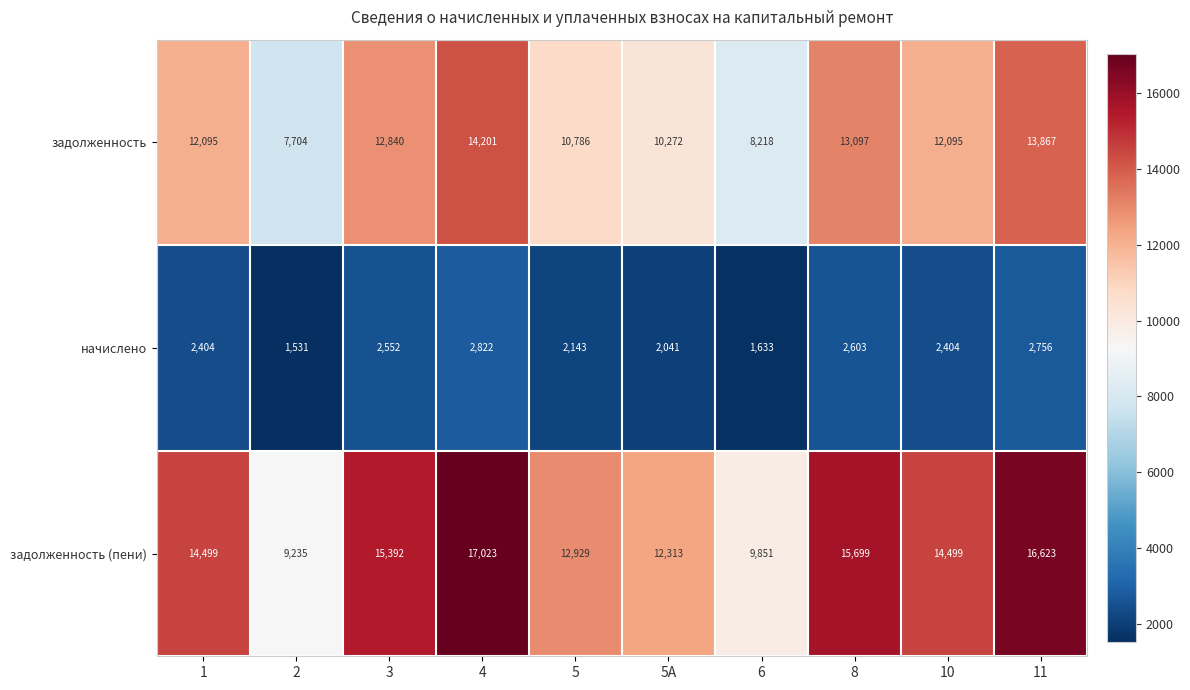

List the series in order of their peak value, highest first.

задолженность (пени), задолженность, начислено